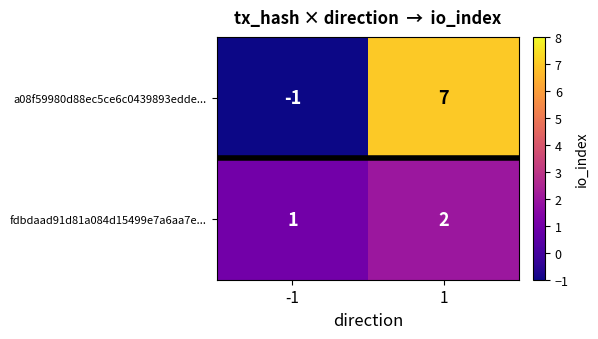

The value of a08f59980d88ec5ce6c0439893edde... at -1 is 0. True or false?

False